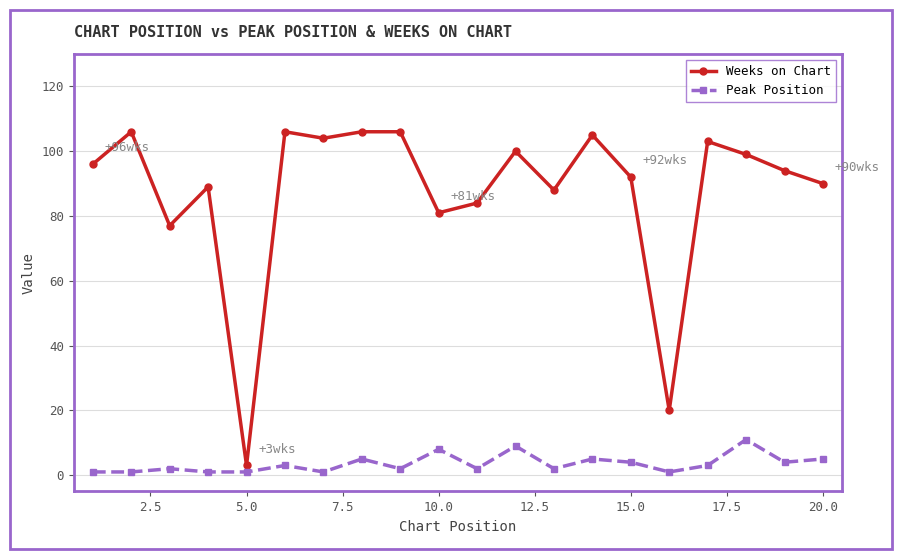

How many series are shown in this chart?

2